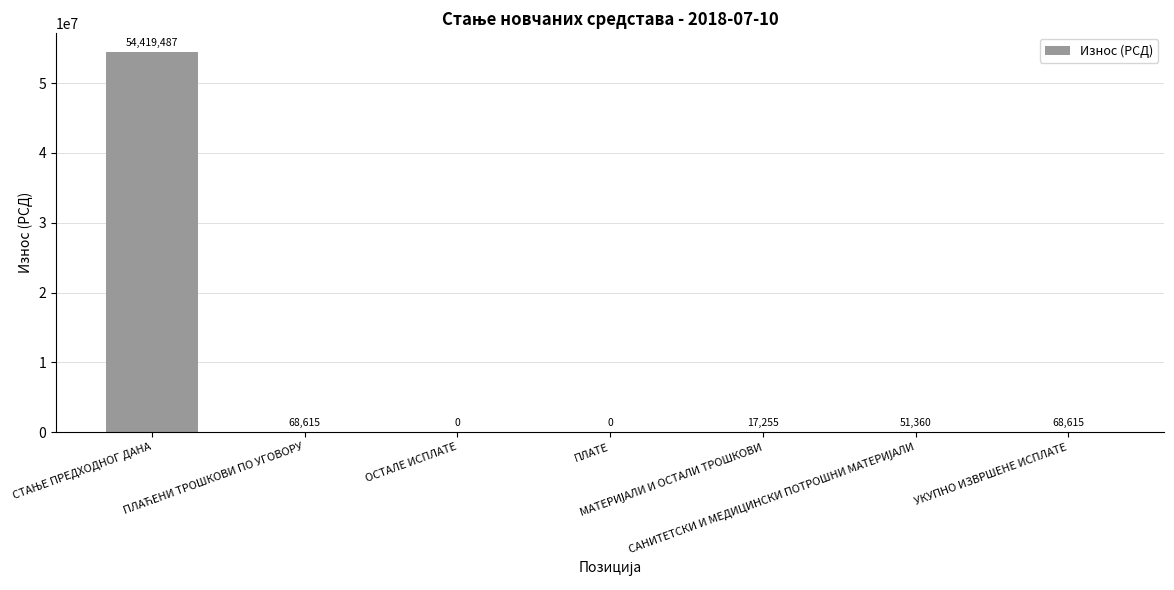

List the labels in order of value, largest first.

СТАЊЕ ПРЕДХОДНОГ ДАНА, ПЛАЋЕНИ ТРОШКОВИ ПО УГОВОРУ, УКУПНО ИЗВРШЕНЕ ИСПЛАТЕ, САНИТЕТСКИ И МЕДИЦИНСКИ ПОТРОШНИ МАТЕРИЈАЛИ, МАТЕРИЈАЛИ И ОСТАЛИ ТРОШКОВИ, ОСТАЛЕ ИСПЛАТЕ, ПЛАТЕ